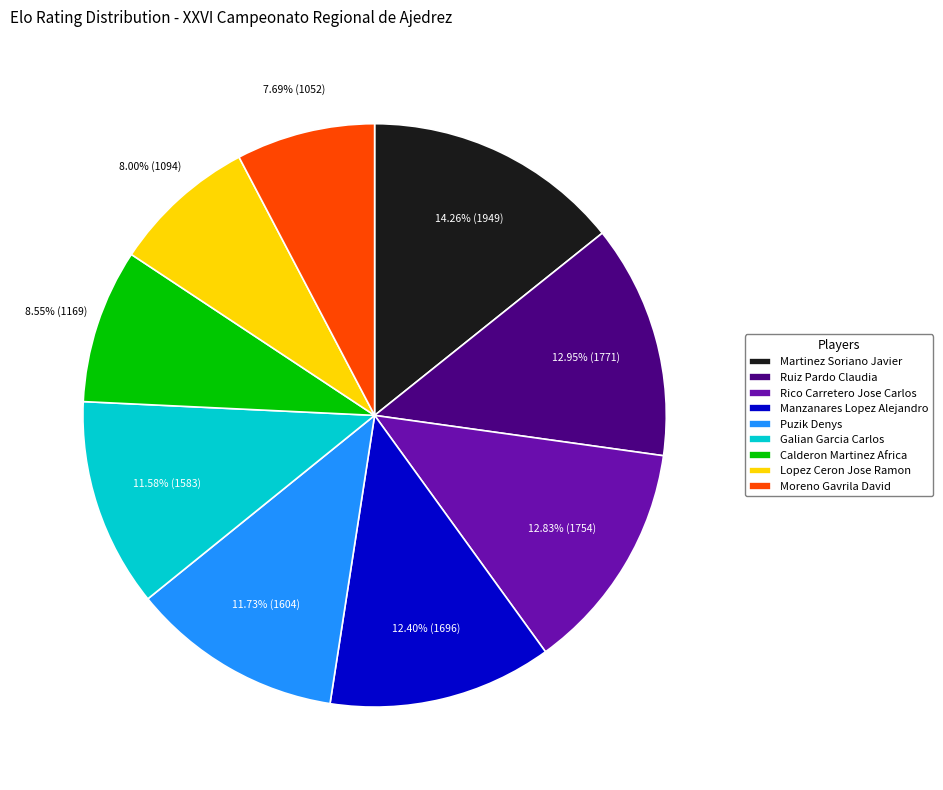

Does any single category account for the majority?

No